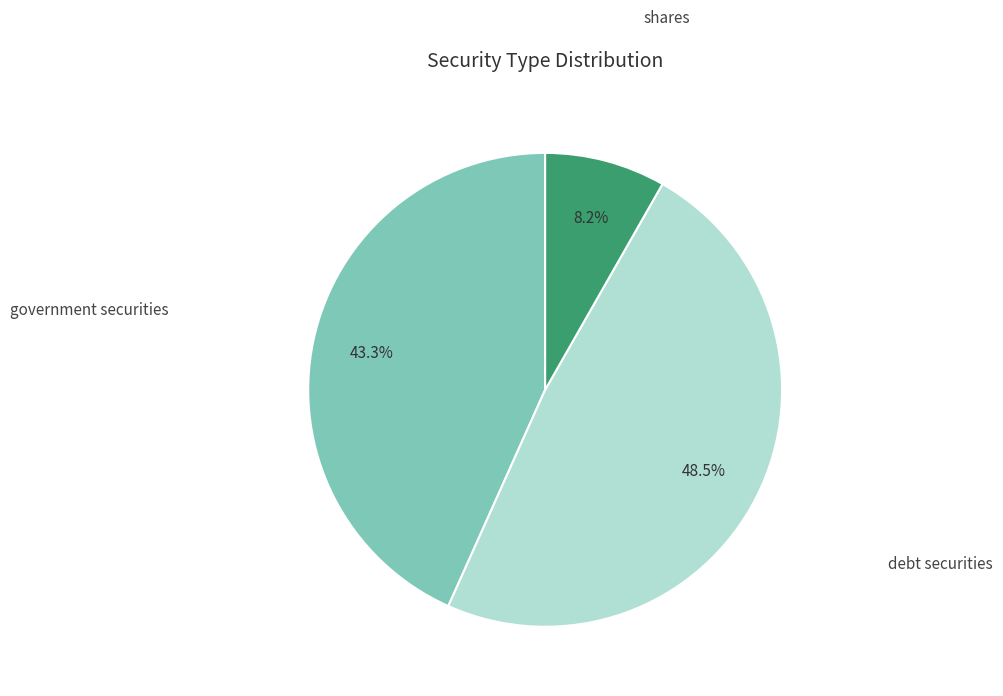

Does any single category account for the majority?

No